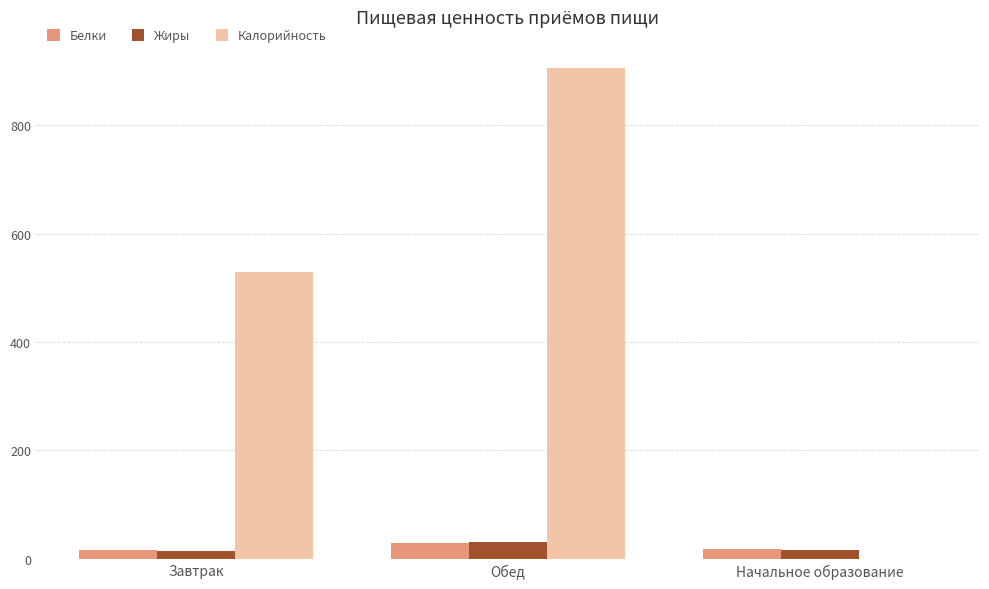

What is the total value across all series at Начальное образование?

35.0